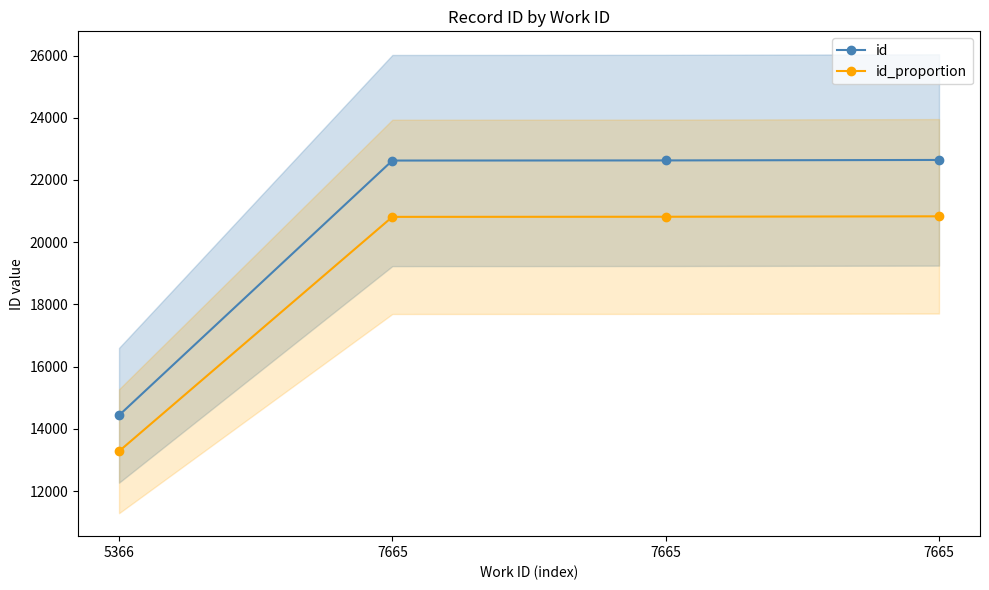

What is the sum of all id values?

82335.0